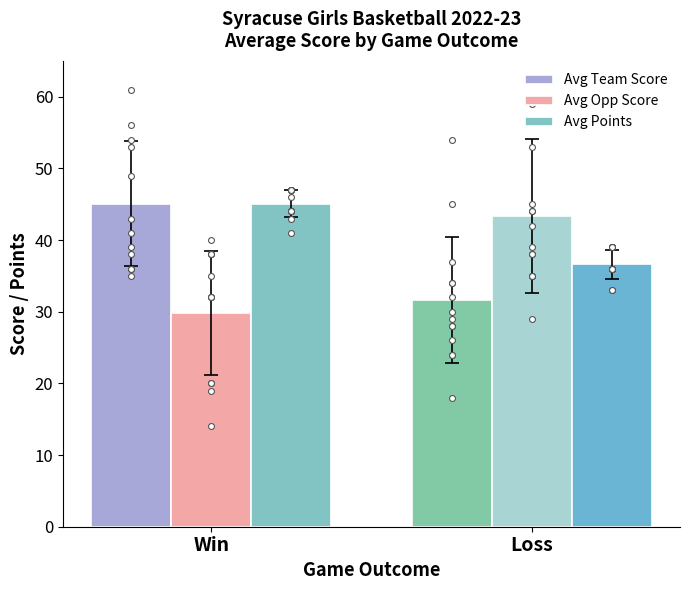

At how many categories does at least one series exceed 36?

2